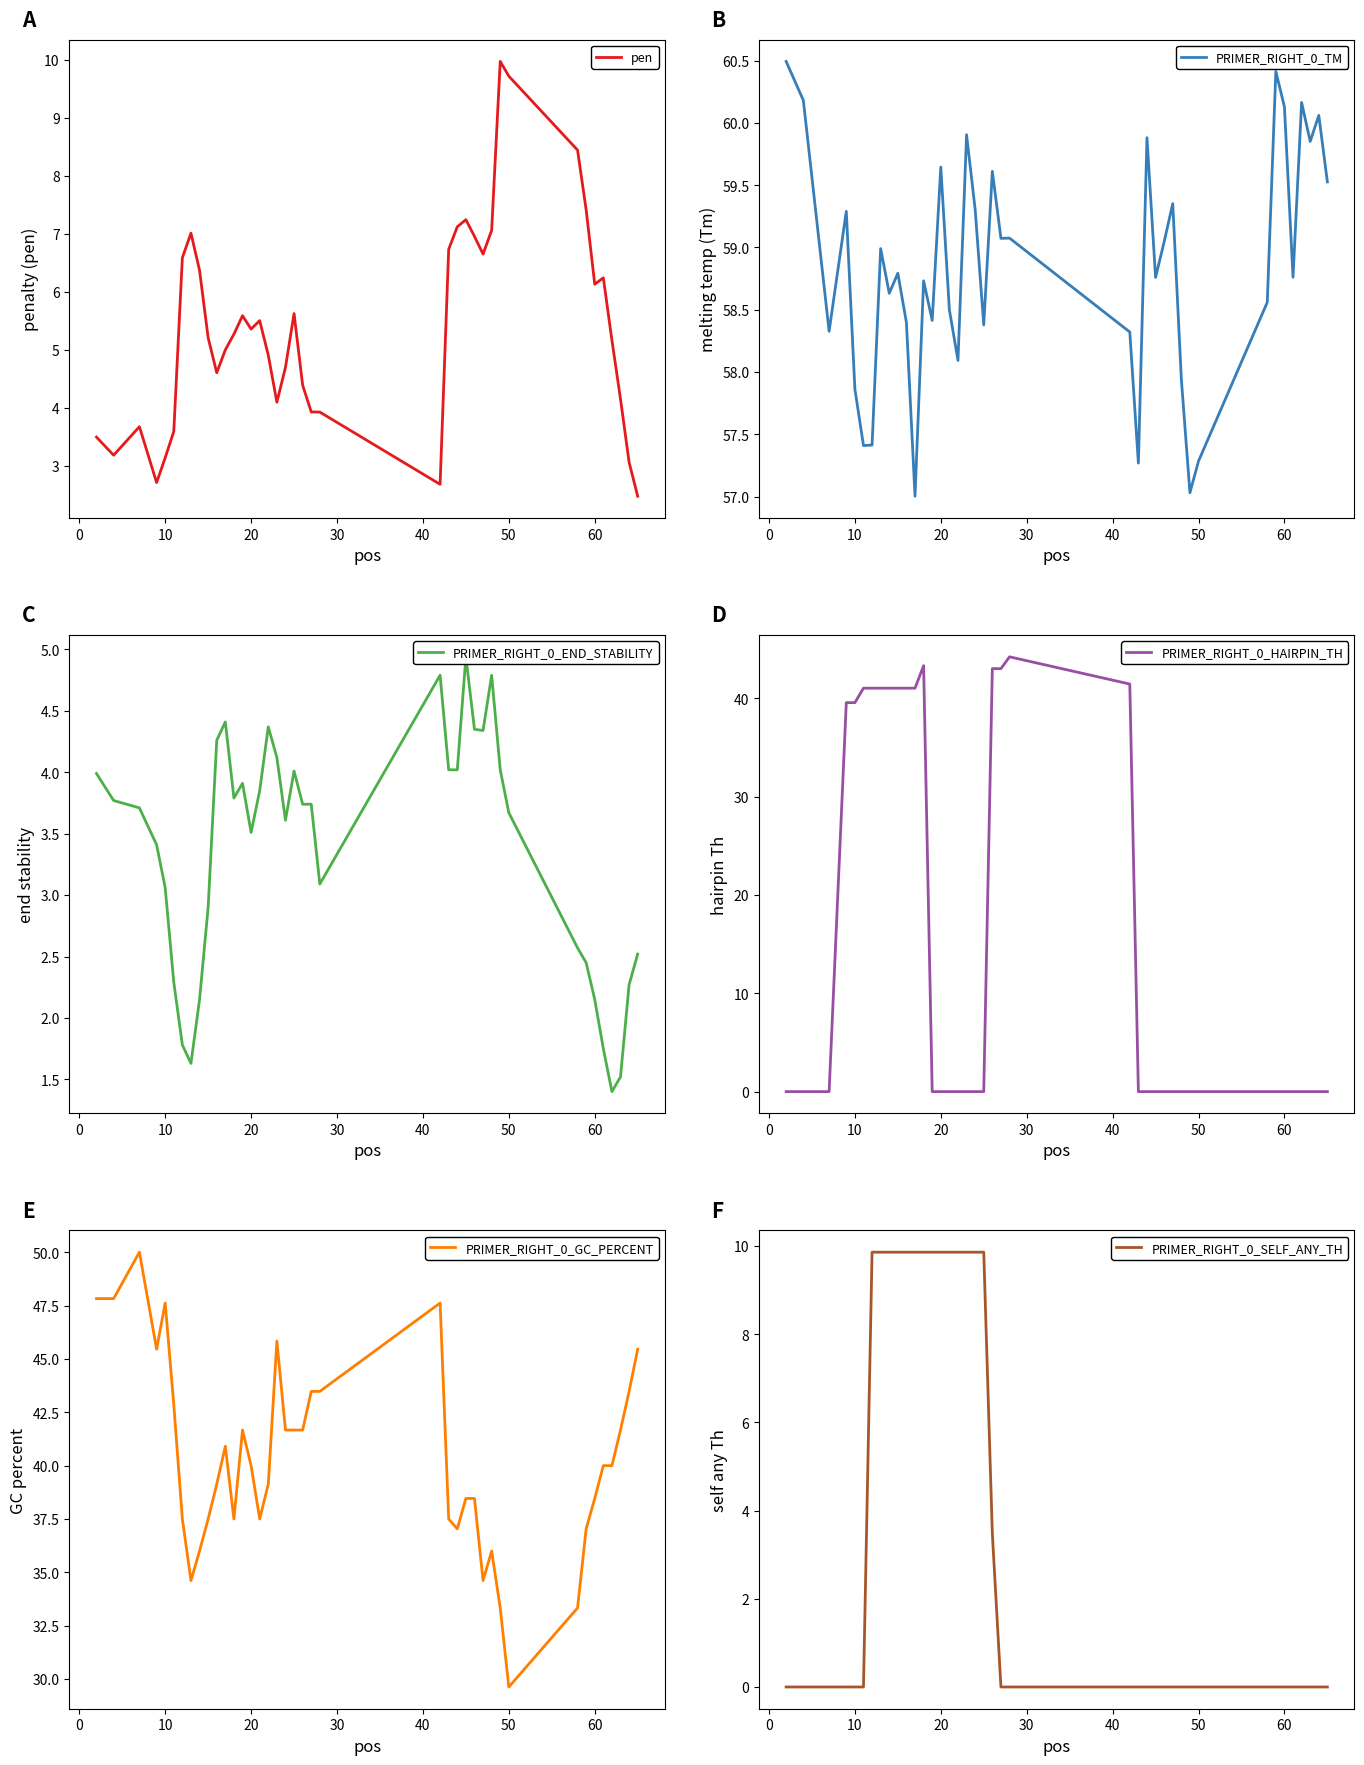

Which series has the largest total across all categories?

PRIMER_RIGHT_0_TM